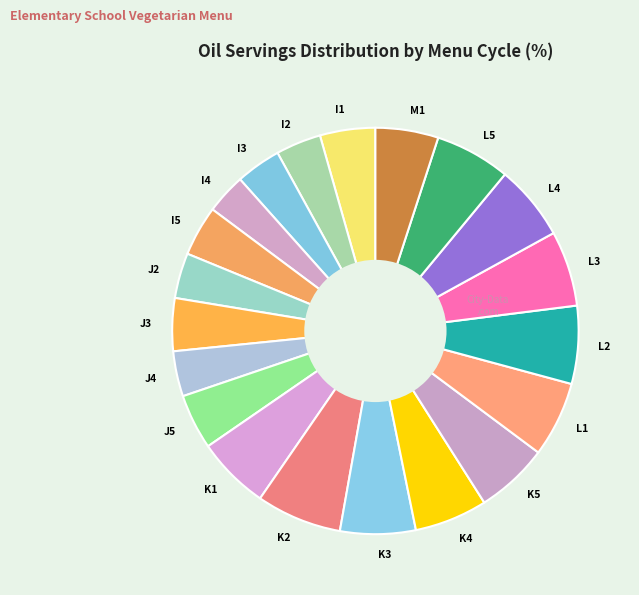

Combined, do M1 and K2 account for over 50%?

No